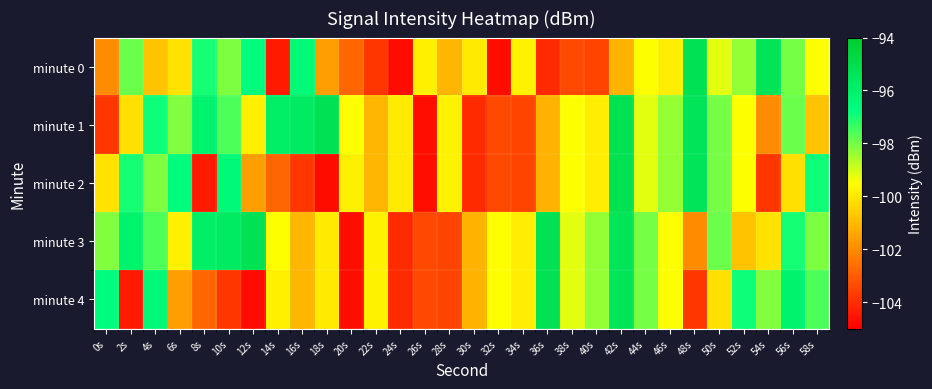

How many data points does each series have?

30